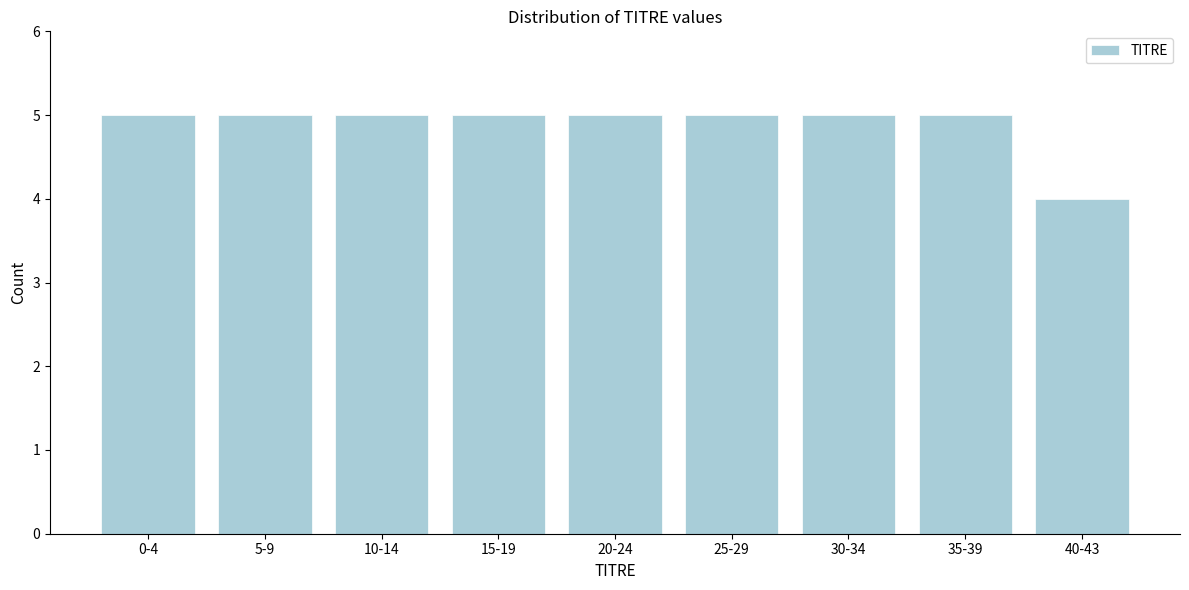

Reading left to right, what are all the values shown in this chart?

5	5	5	5	5	5	5	5	4